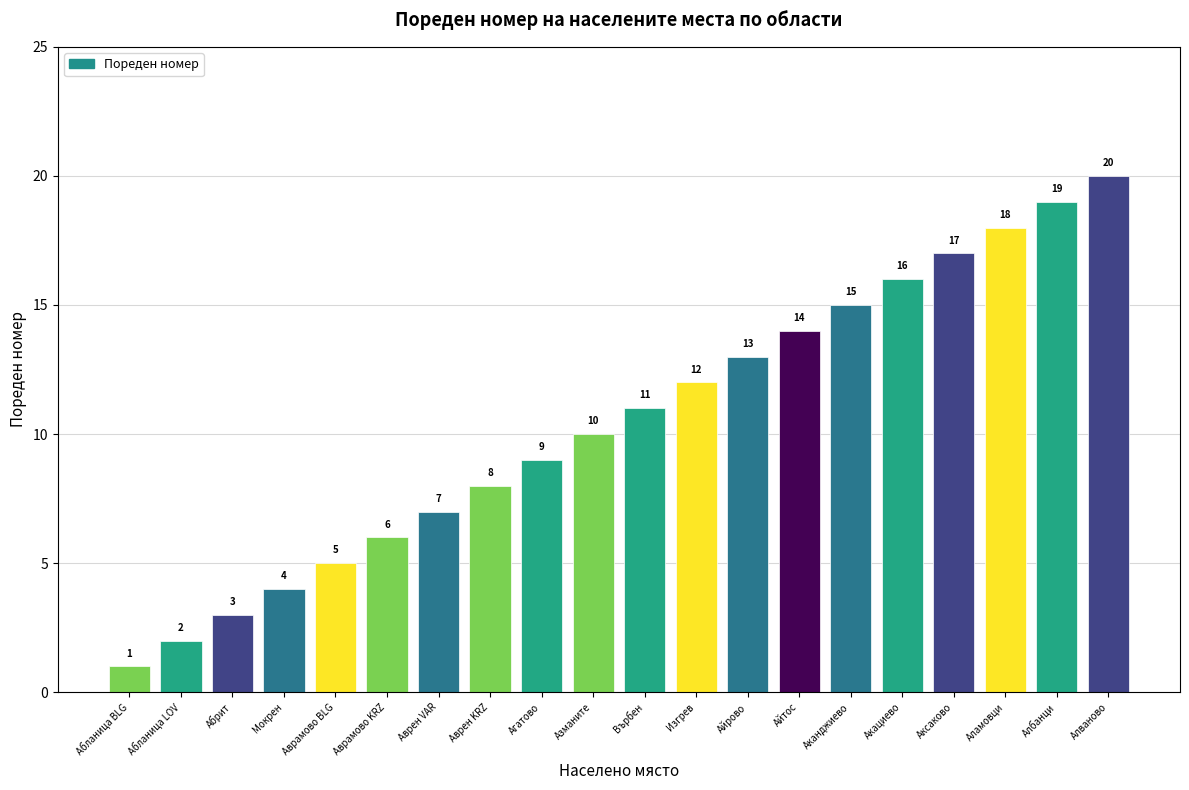

What is the value of the 7th bar from the left?

7